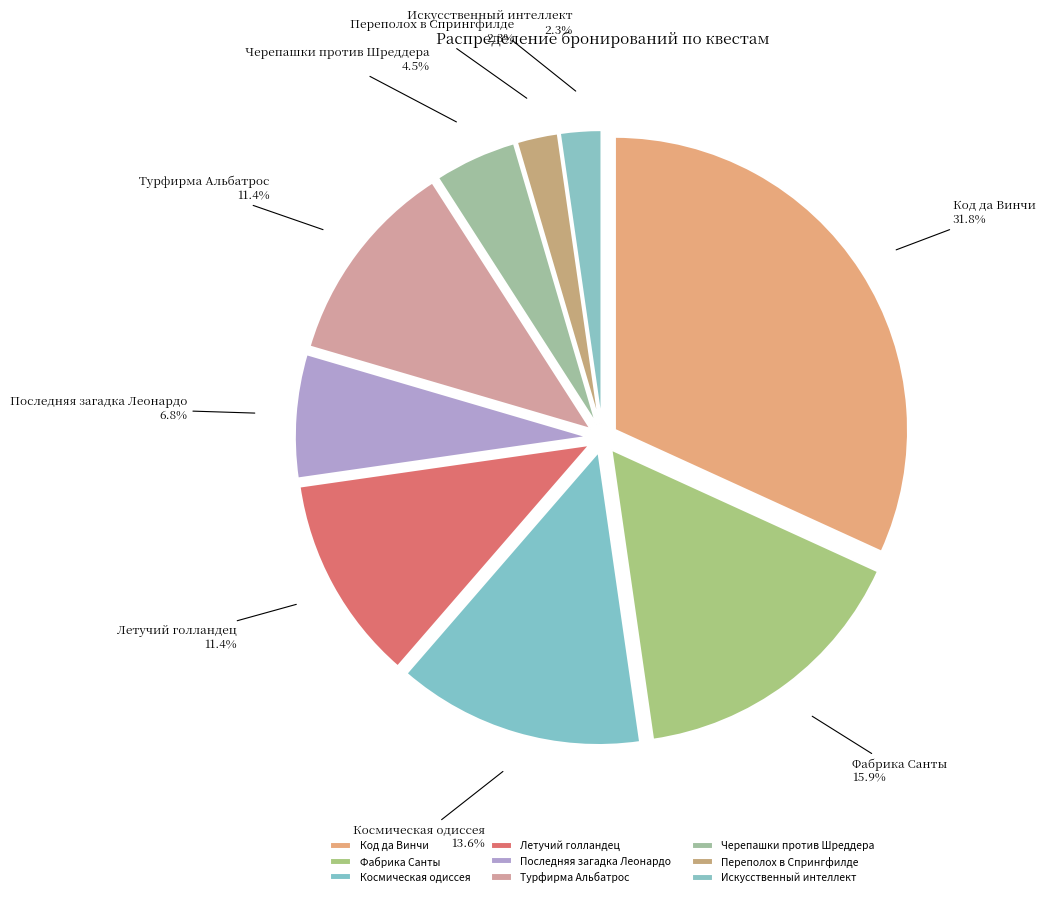

Which category has the biggest portion of the pie?

Код да Винчи